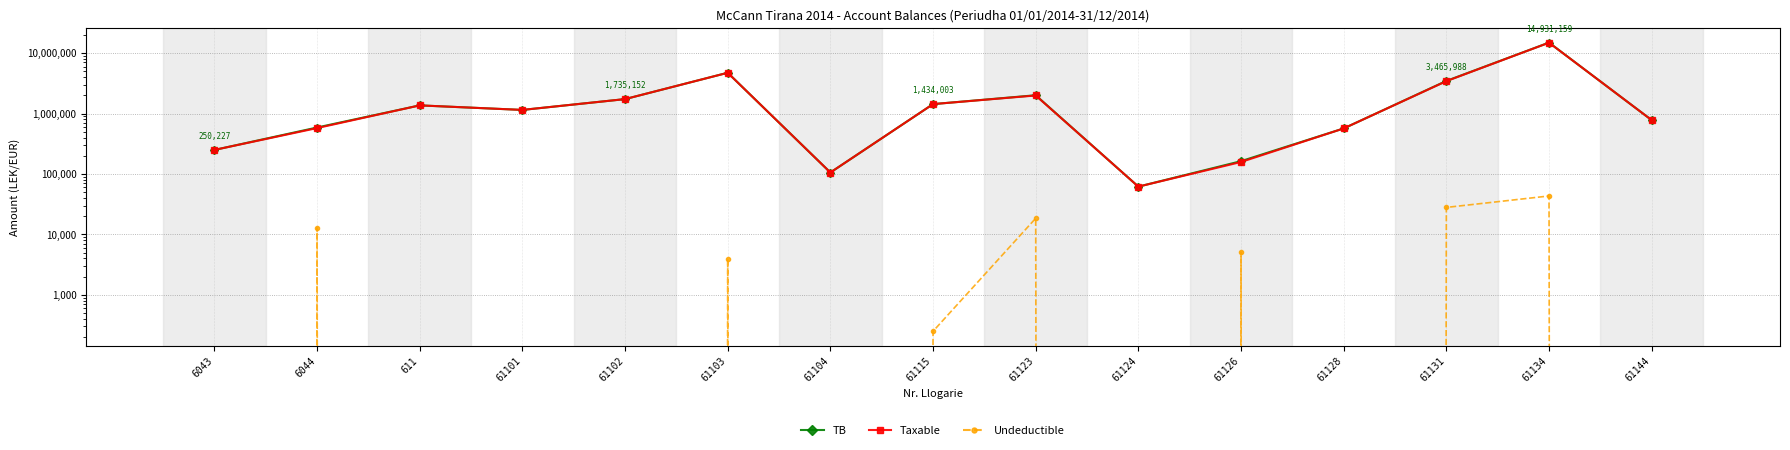

How many values in the TB series are below 1149043?

7